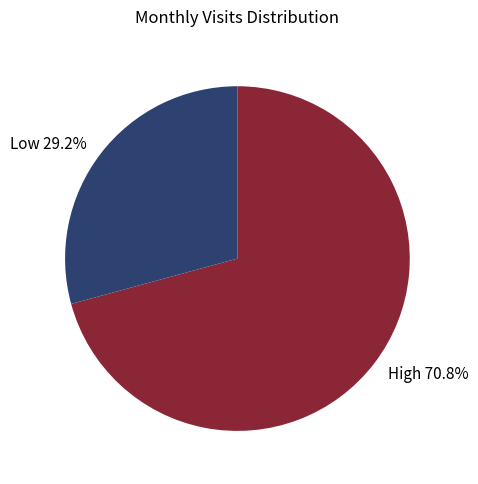

Combined, what portion of the pie is High 70.8% and Low 29.2%?

100.0%